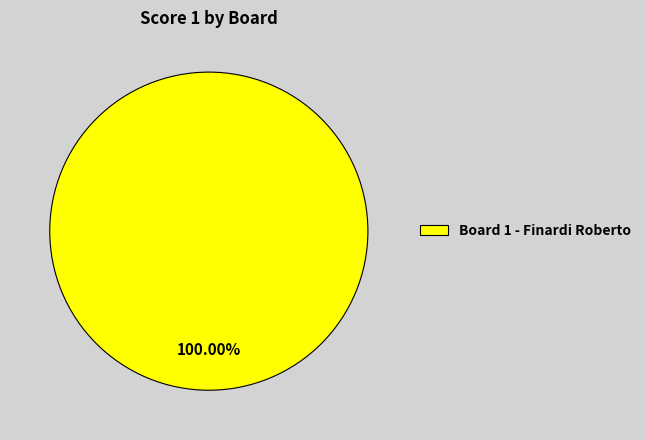

Rank the categories by value from highest to lowest.

Board 1 - Finardi Roberto